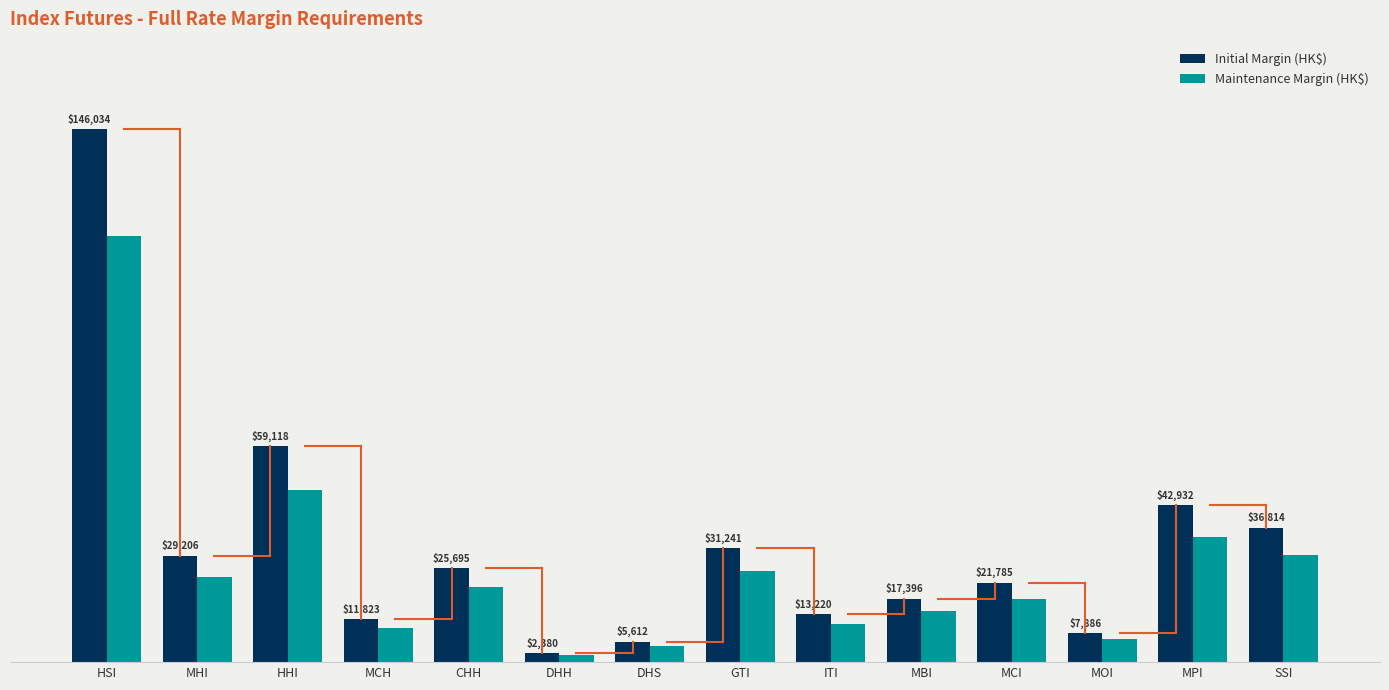

Where is Maintenance Margin (HK$) nearest to the value 59365?

HHI